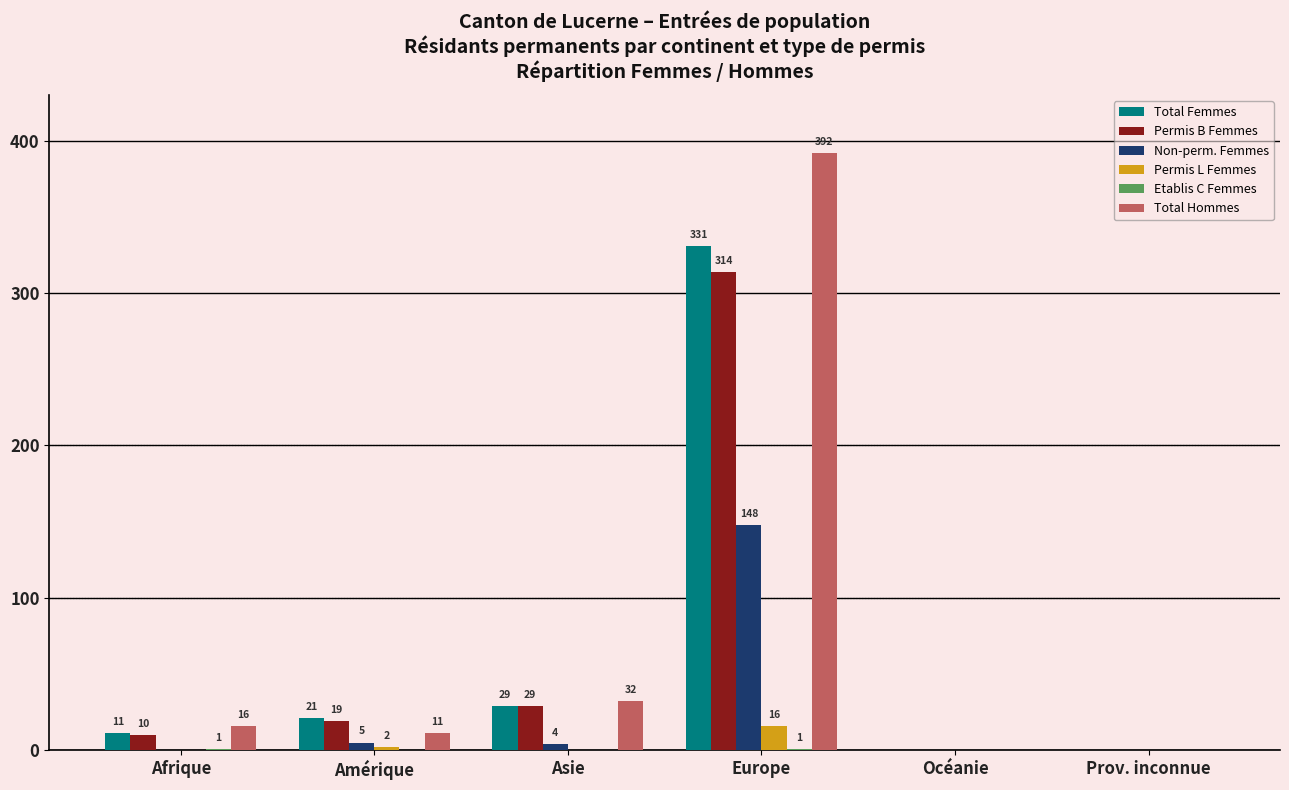

The value of Total Hommes at Asie is 53. True or false?

False